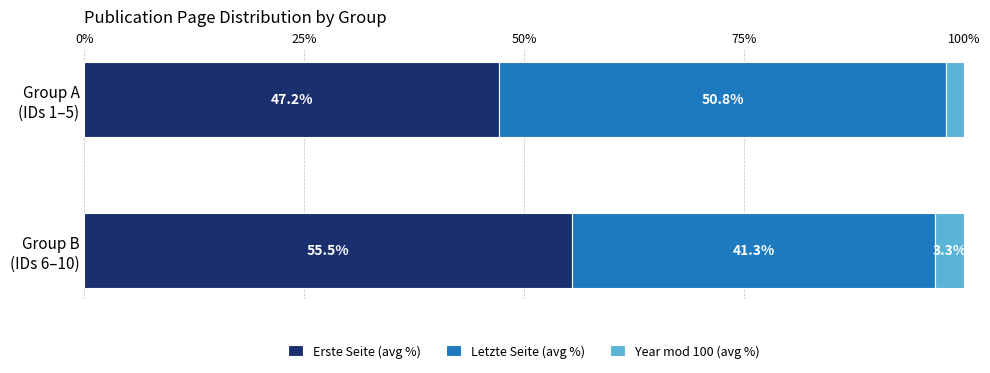

How many distinct data groups are displayed?

3